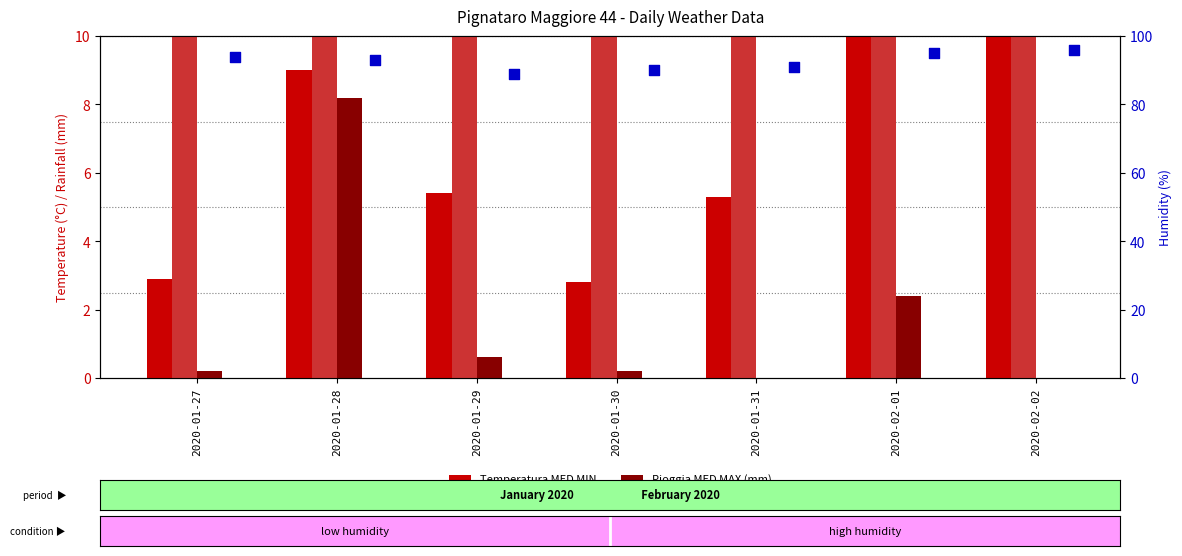

Is the value of Temperatura MED MAX at 2020-01-30 greater than the value of Temperatura MED MIN at 2020-01-30?

Yes